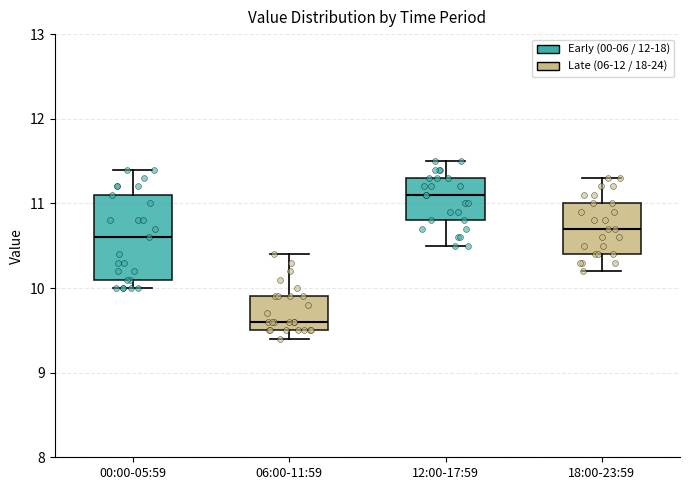

Where is the lower edge of the box for 12:00-17:59 on the y-axis? The values are not printed on the chart, so give them approximately, as read against the axis.

10.8